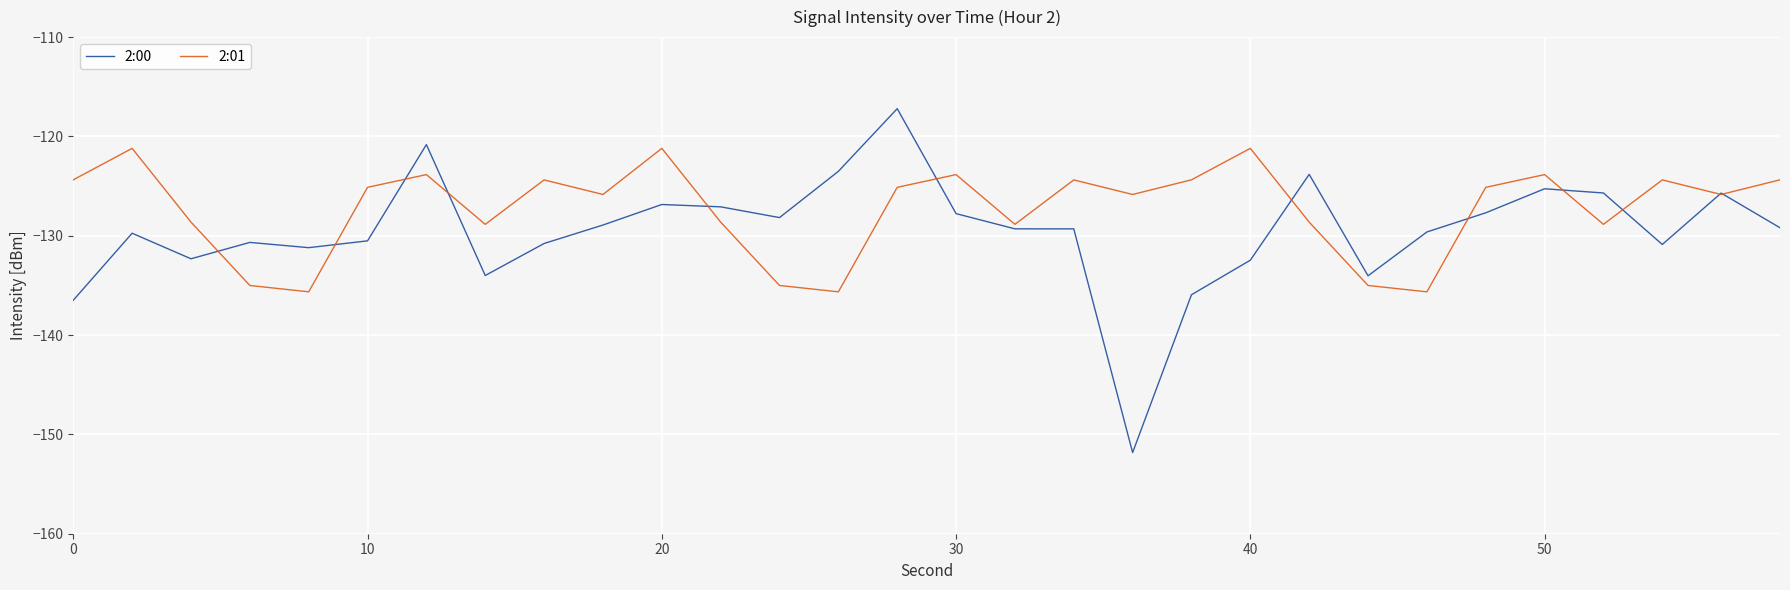

Which series has the largest total across all categories?

2:01